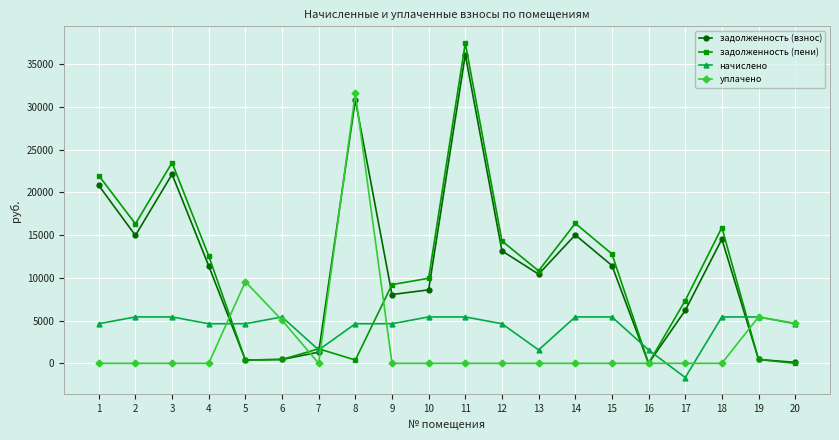

Which category has the highest value across all series?

11